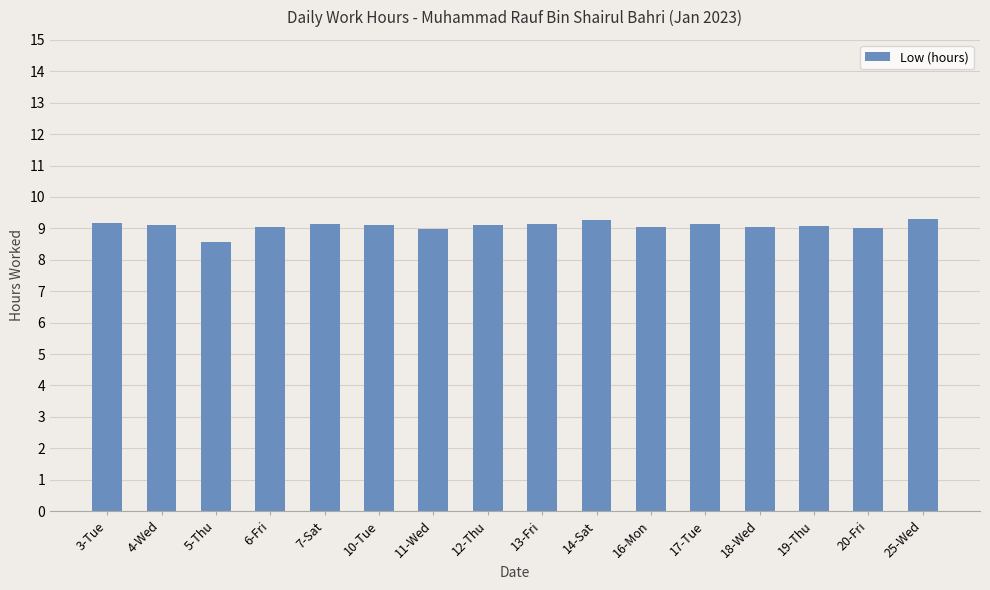

Between 10-Tue and 11-Wed, which is larger?

10-Tue